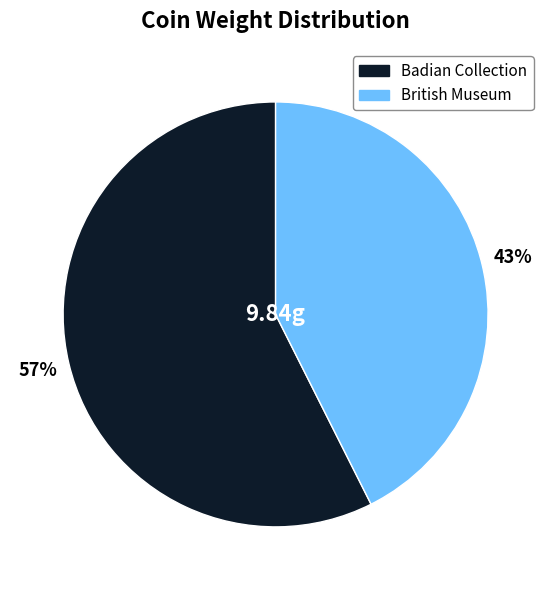

Do Badian Collection and British Museum together represent more than half of the pie?

Yes